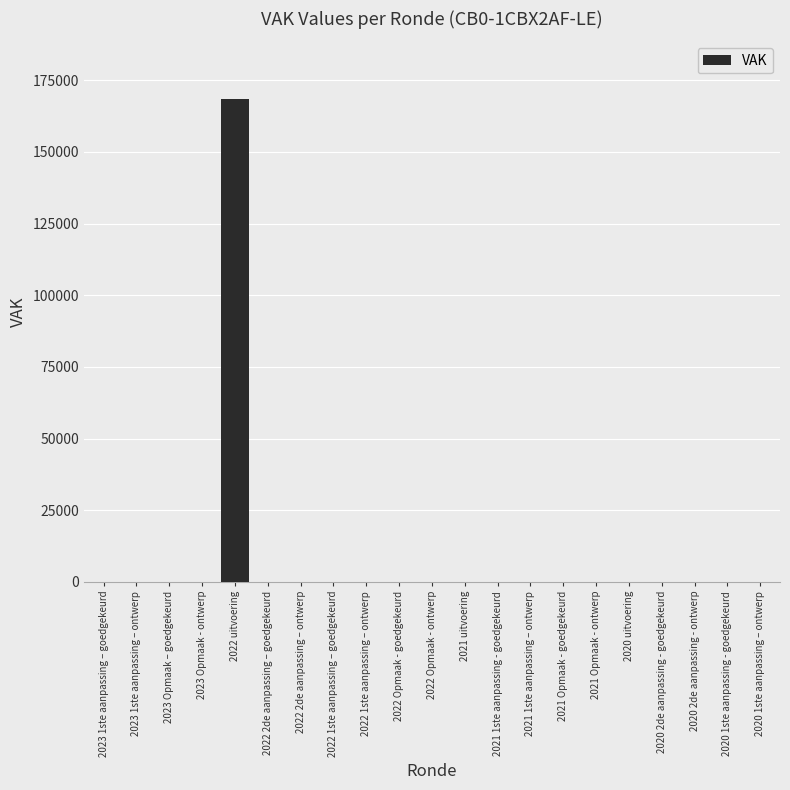

Reading left to right, transcribe all the data shown in this chart.

2023 1ste aanpassing – goedgekeurd=0	2023 1ste aanpassing – ontwerp=0	2023 Opmaak – goedgekeurd=0	2023 Opmaak - ontwerp=0	2022 uitvoering=168403	2022 2de aanpassing – goedgekeurd=0	2022 2de aanpassing – ontwerp=0	2022 1ste aanpassing – goedgekeurd=0	2022 1ste aanpassing – ontwerp=0	2022 Opmaak - goedgekeurd=0	2022 Opmaak - ontwerp=0	2021 uitvoering=0	2021 1ste aanpassing - goedgekeurd=0	2021 1ste aanpassing – ontwerp=0	2021 Opmaak - goedgekeurd=0	2021 Opmaak - ontwerp=0	2020 uitvoering=0	2020 2de aanpassing - goedgekeurd=0	2020 2de aanpassing - ontwerp=0	2020 1ste aanpassing - goedgekeurd=0	2020 1ste aanpassing – ontwerp=0